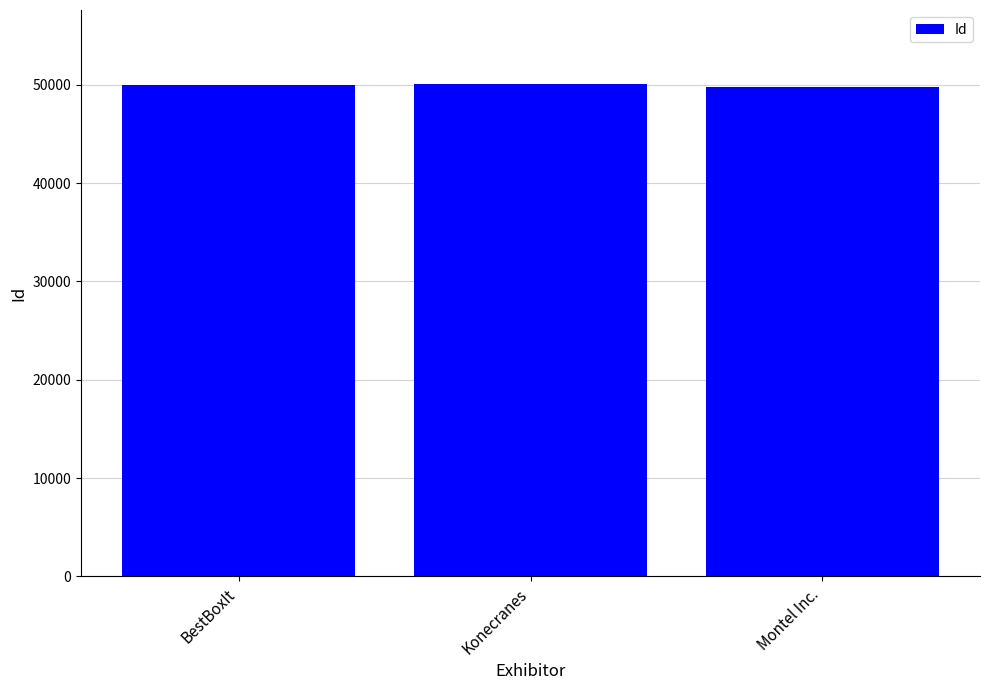

What is the maximum value shown in the chart?

50084